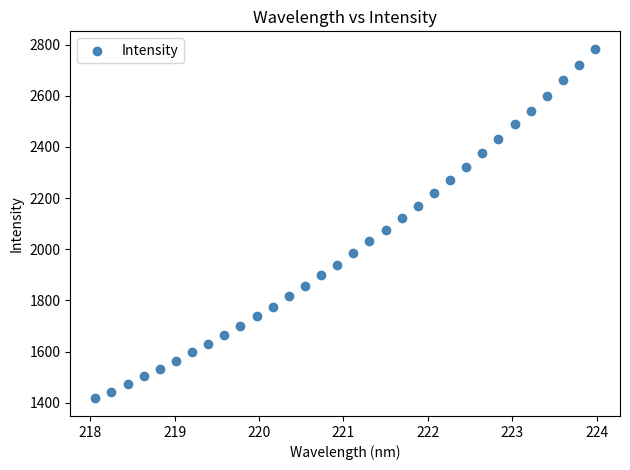

What is the range of Y values (max minus min)?

1366.8